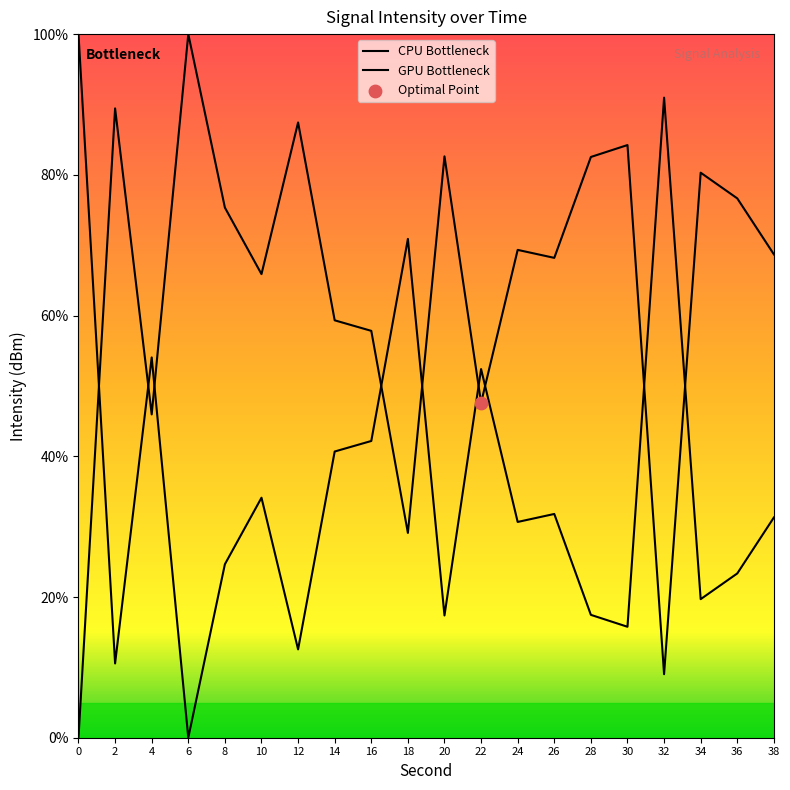

Approximately how many times larger is the value at 12 compared to 20?

1.1